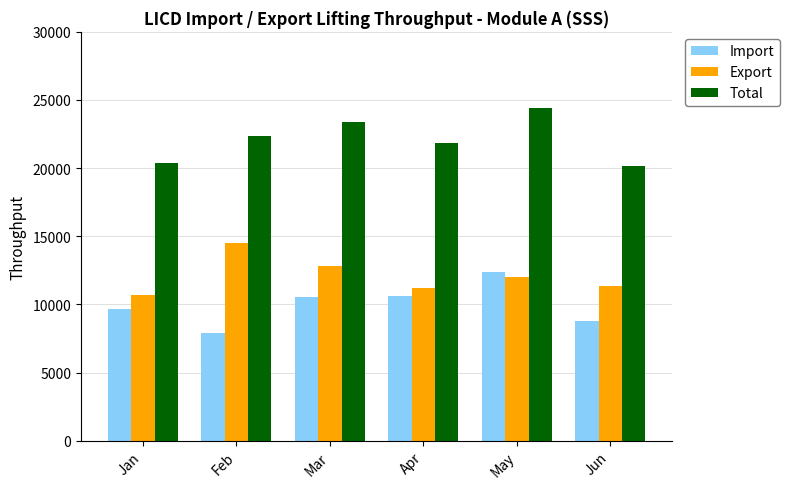

Are the bars horizontal?

No